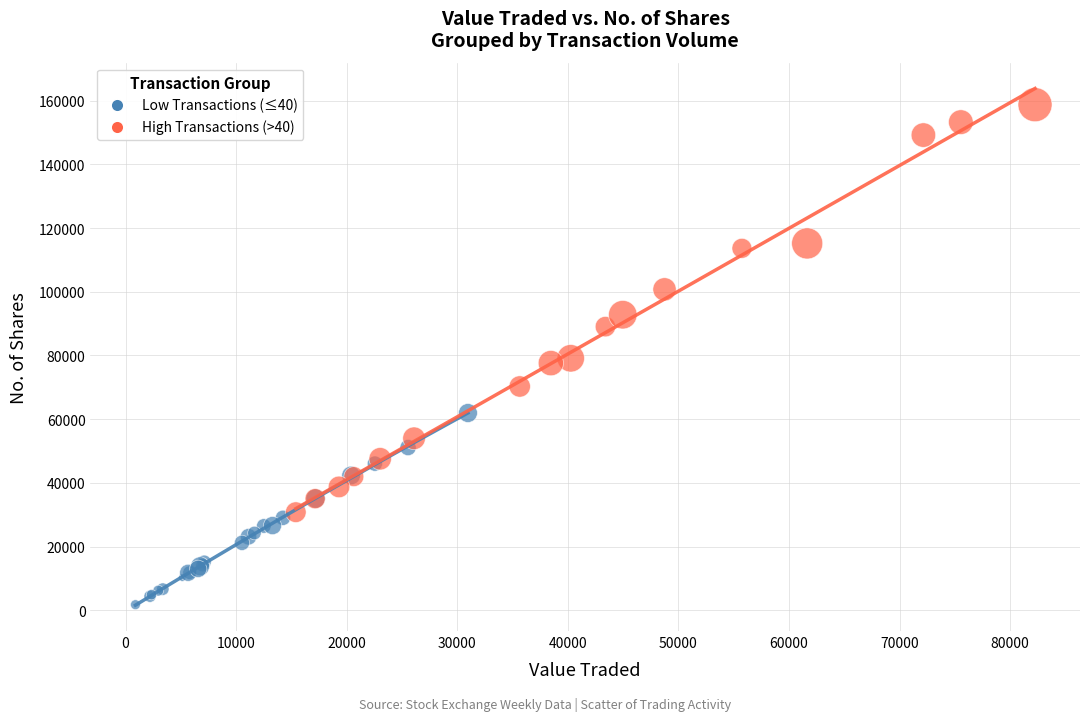

Which series reaches the maximum Y coordinate?

High Transactions (>40)